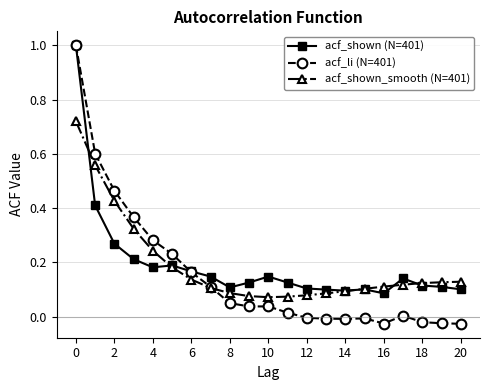

True or false: acf_shown (N=401) has more than 1 interior local peaks.

True